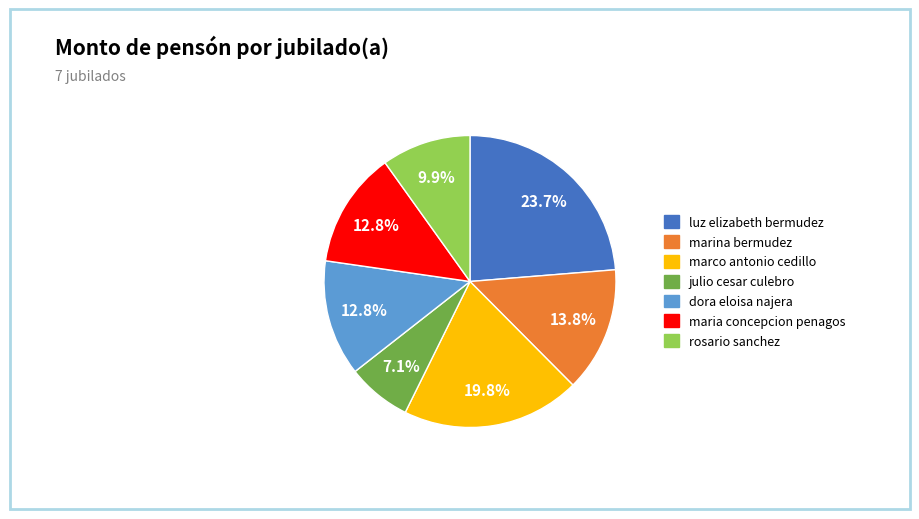

To the nearest percent, what percentage of the pie is marco antonio cedillo?

20%